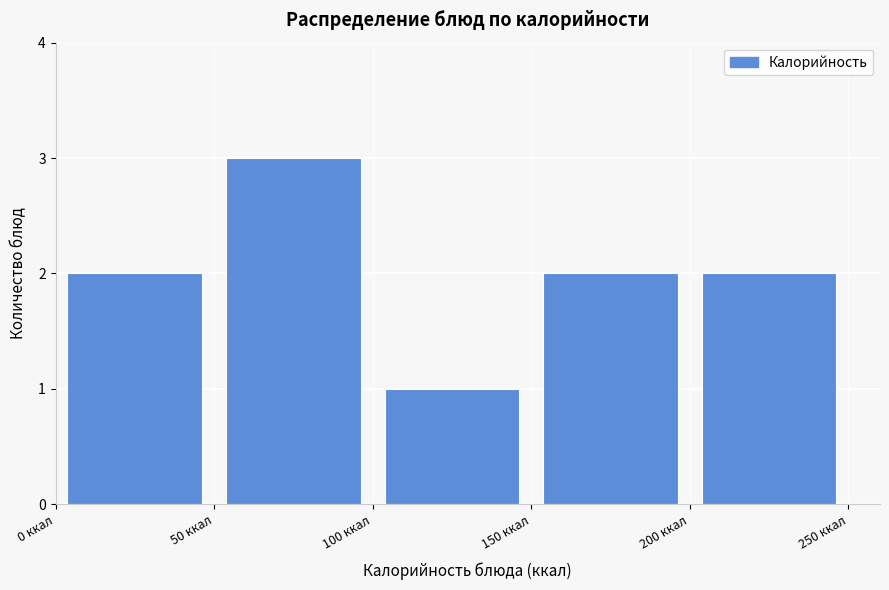

Reading left to right, list every bar in this chart as the range it spans on the x-axis followed by its height. The values are not printed on the chart, so give them approximately, as read against the axis.

0 to 50: 2
50 to 100: 3
100 to 150: 1
150 to 200: 2
200 to 250: 2